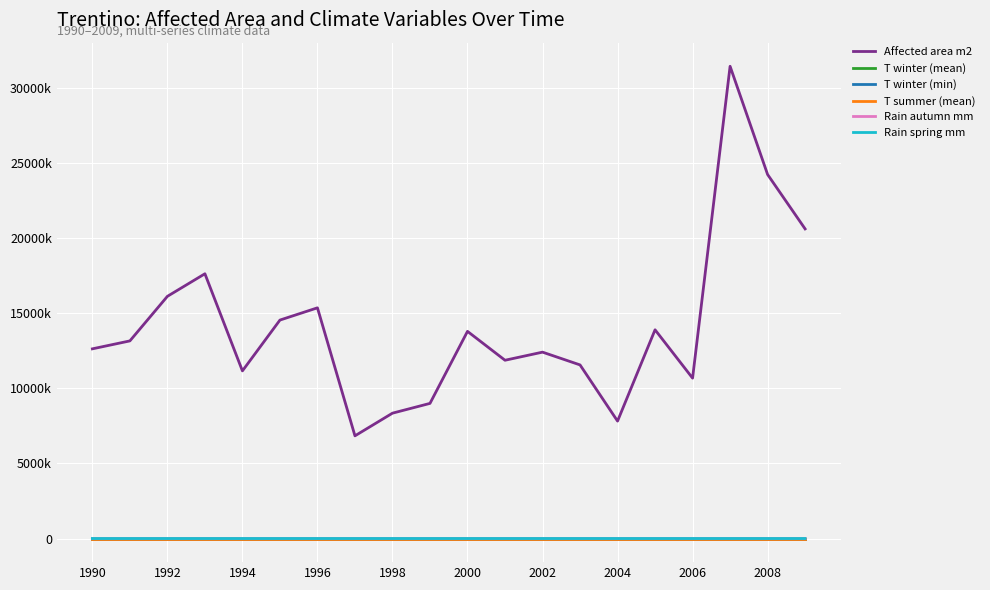

True or false: T winter (min) and Rain spring mm cross at least once.

False